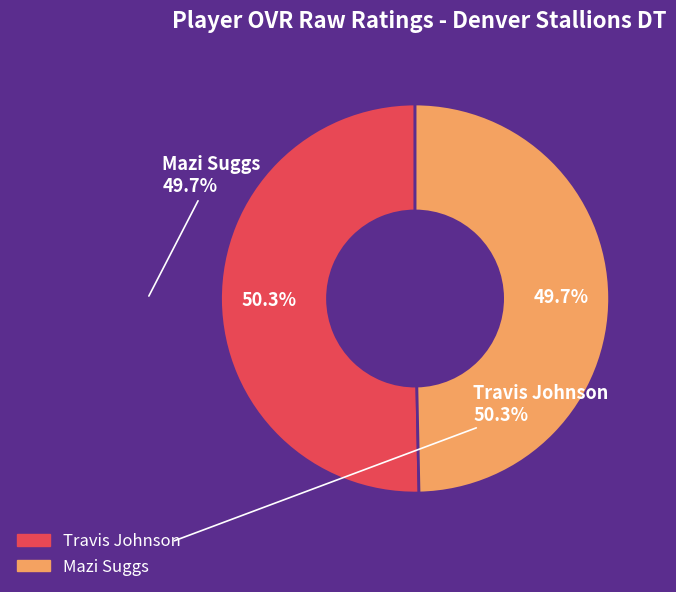

Is the sum of Mazi Suggs and Travis Johnson greater than half?

Yes